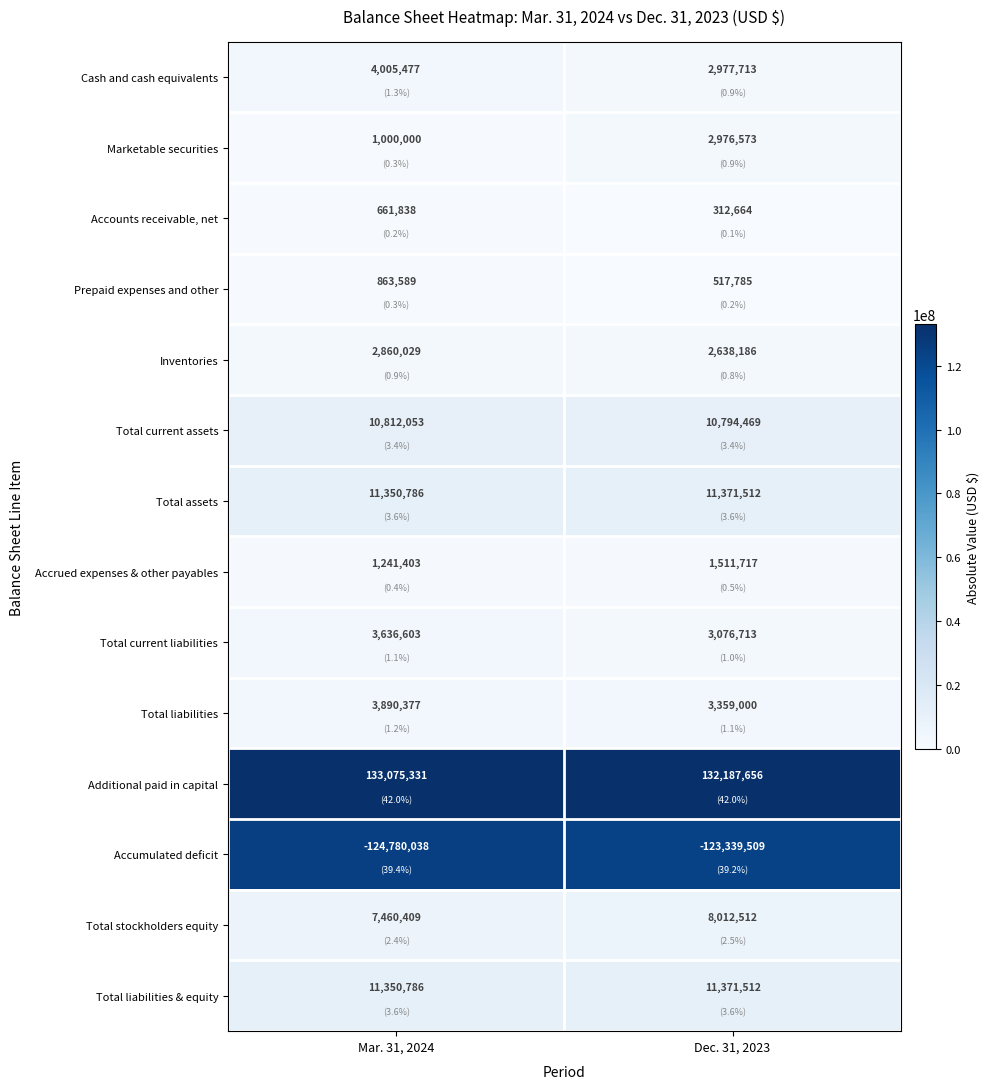

Reading left to right, extract all data points from this chart.

Cash and cash equivalents: Mar. 31, 2024=4005477	Dec. 31, 2023=2977713
Marketable securities: Mar. 31, 2024=1000000	Dec. 31, 2023=2976573
Accounts receivable, net: Mar. 31, 2024=661838	Dec. 31, 2023=312664
Prepaid expenses and other: Mar. 31, 2024=863589	Dec. 31, 2023=517785
Inventories: Mar. 31, 2024=2860029	Dec. 31, 2023=2638186
Total current assets: Mar. 31, 2024=10812053	Dec. 31, 2023=10794469
Total assets: Mar. 31, 2024=11350786	Dec. 31, 2023=11371512
Accrued expenses & other payables: Mar. 31, 2024=1241403	Dec. 31, 2023=1511717
Total current liabilities: Mar. 31, 2024=3636603	Dec. 31, 2023=3076713
Total liabilities: Mar. 31, 2024=3890377	Dec. 31, 2023=3359000
Additional paid in capital: Mar. 31, 2024=133075331	Dec. 31, 2023=132187656
Accumulated deficit: Mar. 31, 2024=-124780038	Dec. 31, 2023=-123339509
Total stockholders equity: Mar. 31, 2024=7460409	Dec. 31, 2023=8012512
Total liabilities & equity: Mar. 31, 2024=11350786	Dec. 31, 2023=11371512